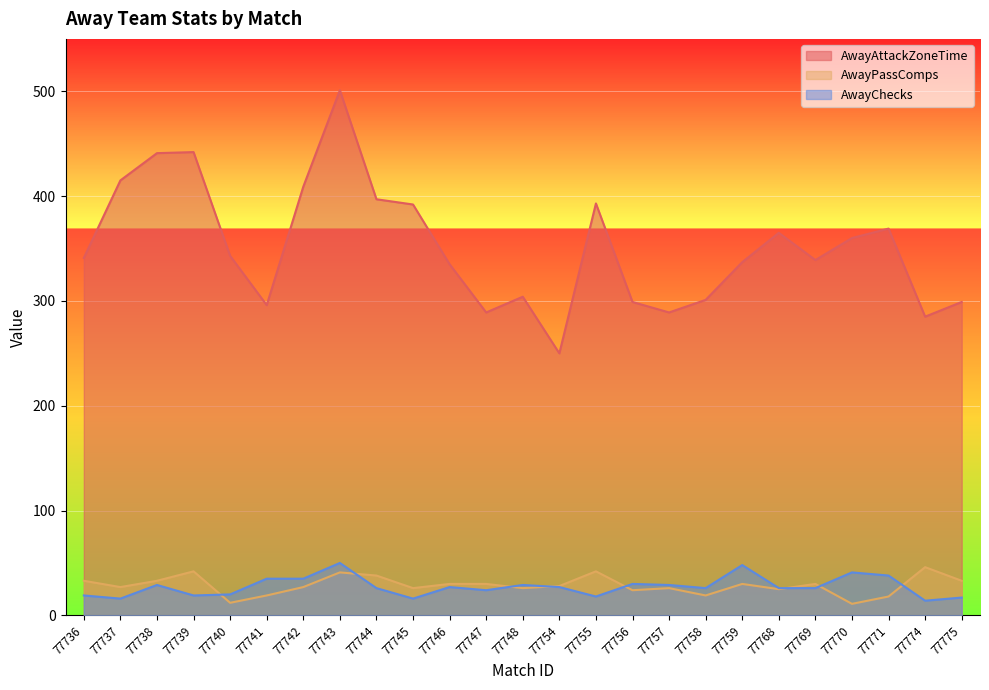

How many lines are shown in the chart?

3